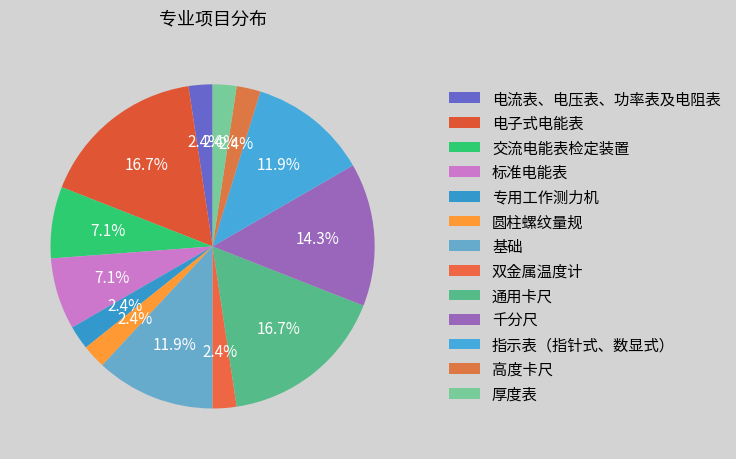

True or false: 专用工作测力机 accounts for 2% of the total.

True